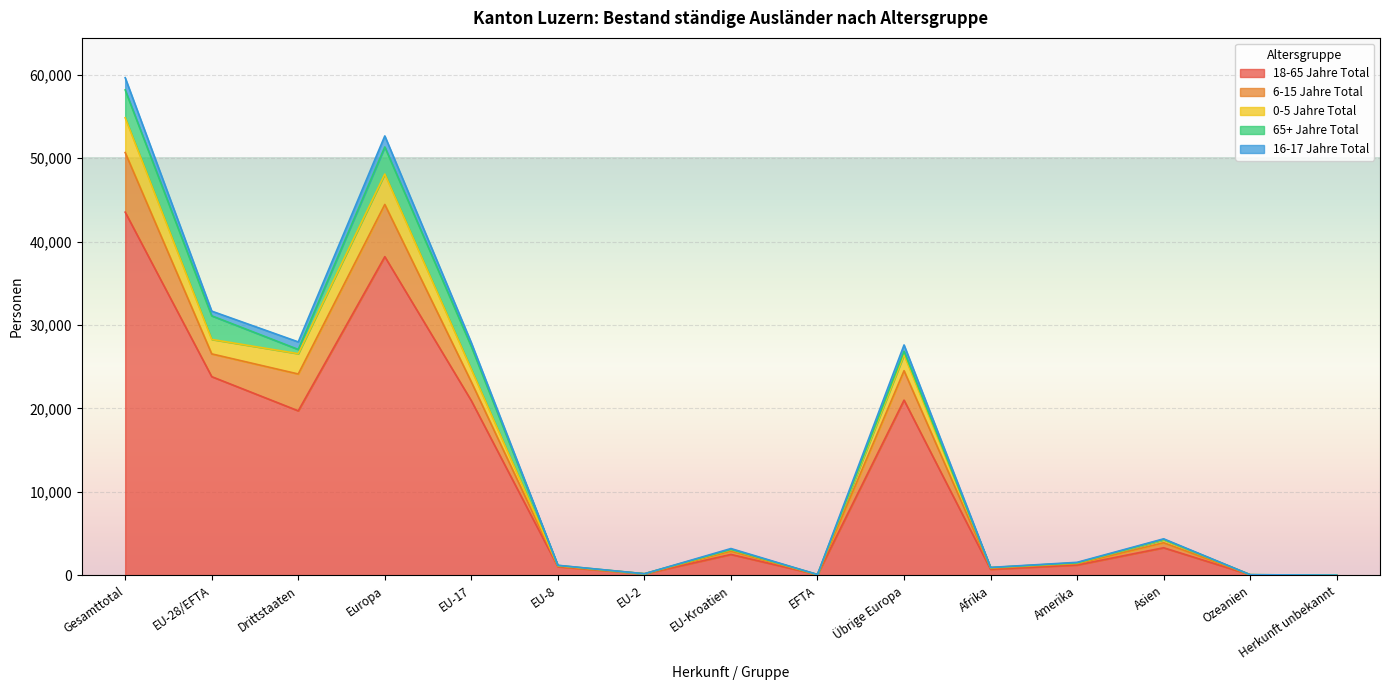

List the labels in order of 18-65 Jahre Total value, largest first.

Gesamttotal, Europa, EU-28/EFTA, Übrige Europa, EU-17, Drittstaaten, Asien, EU-Kroatien, Amerika, EU-8, Afrika, EU-2, EFTA, Ozeanien, Herkunft unbekannt